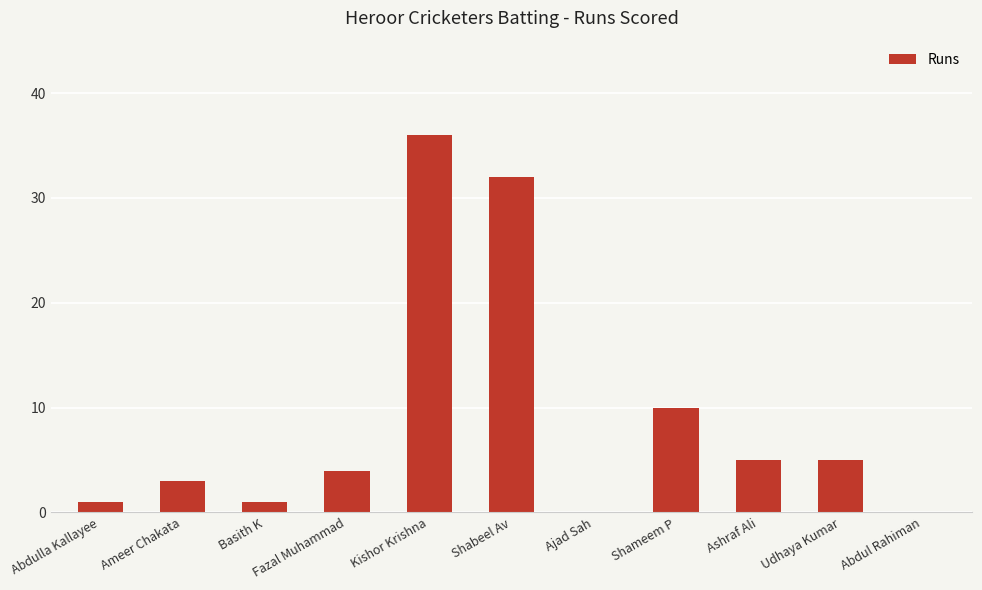

At which category does the chart reach its peak across all series?

Kishor Krishna